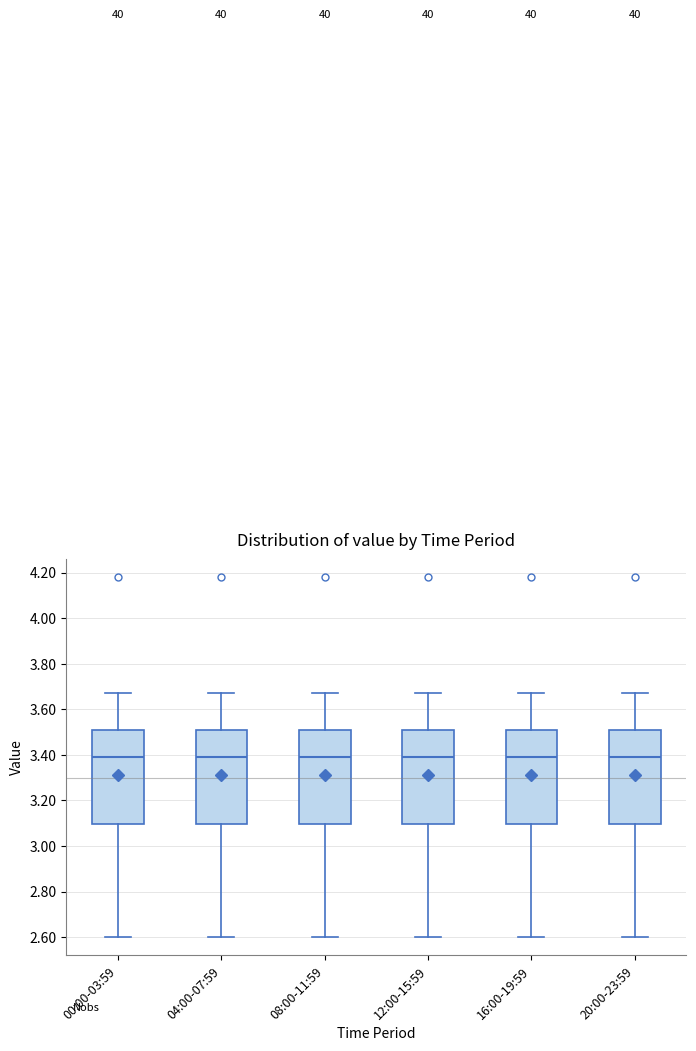

Where does the lower whisker of the box for 04:00-07:59 end on the y-axis? The values are not printed on the chart, so give them approximately, as read against the axis.

2.60